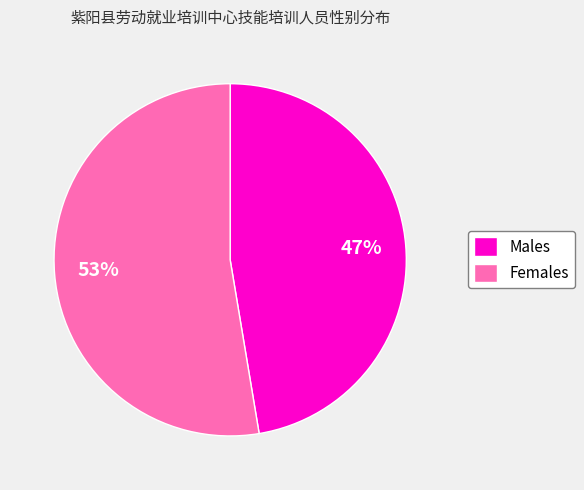

Is it true that Males is 47% of the pie?

True